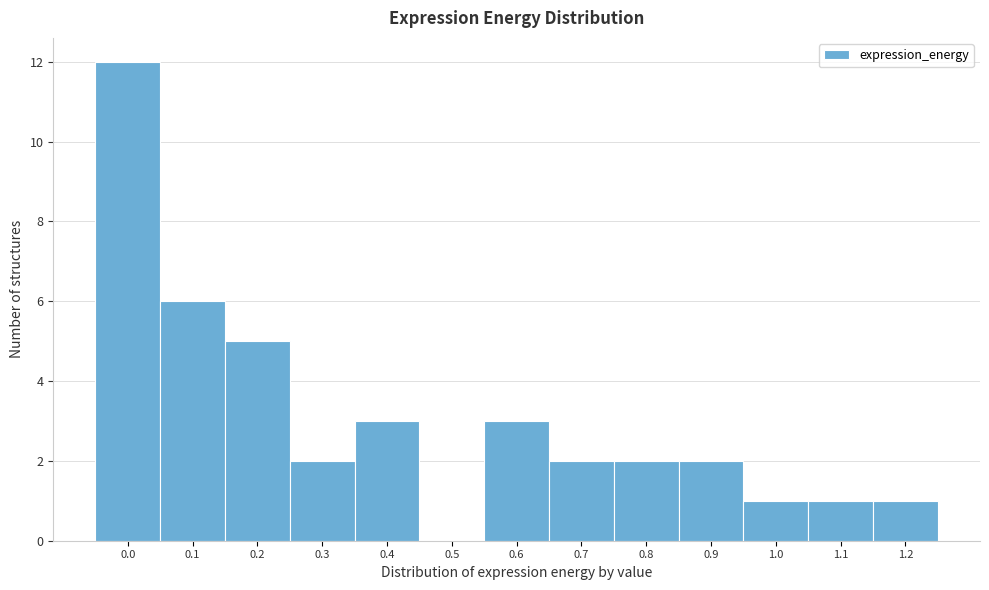

Reading left to right, transcribe all the data shown in this chart.

0.0=12	0.1=6	0.2=5	0.3=2	0.4=3	0.5=0	0.6=3	0.7=2	0.8=2	0.9=2	1.0=1	1.1=1	1.2=1